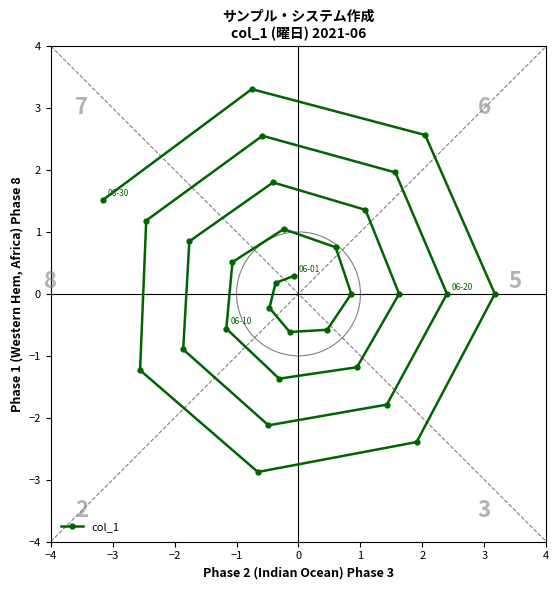

What is the smallest value displayed?

-2.9